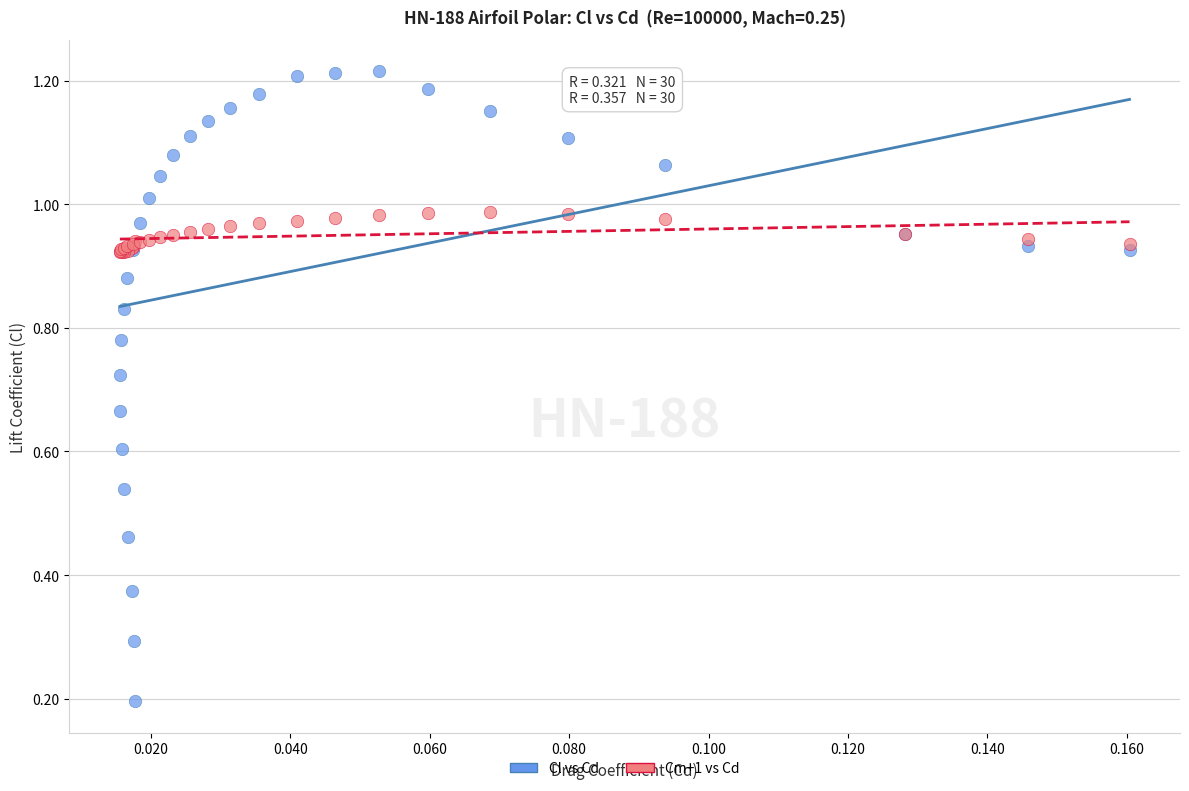

Which series reaches the minimum Y coordinate?

Cl vs Cd